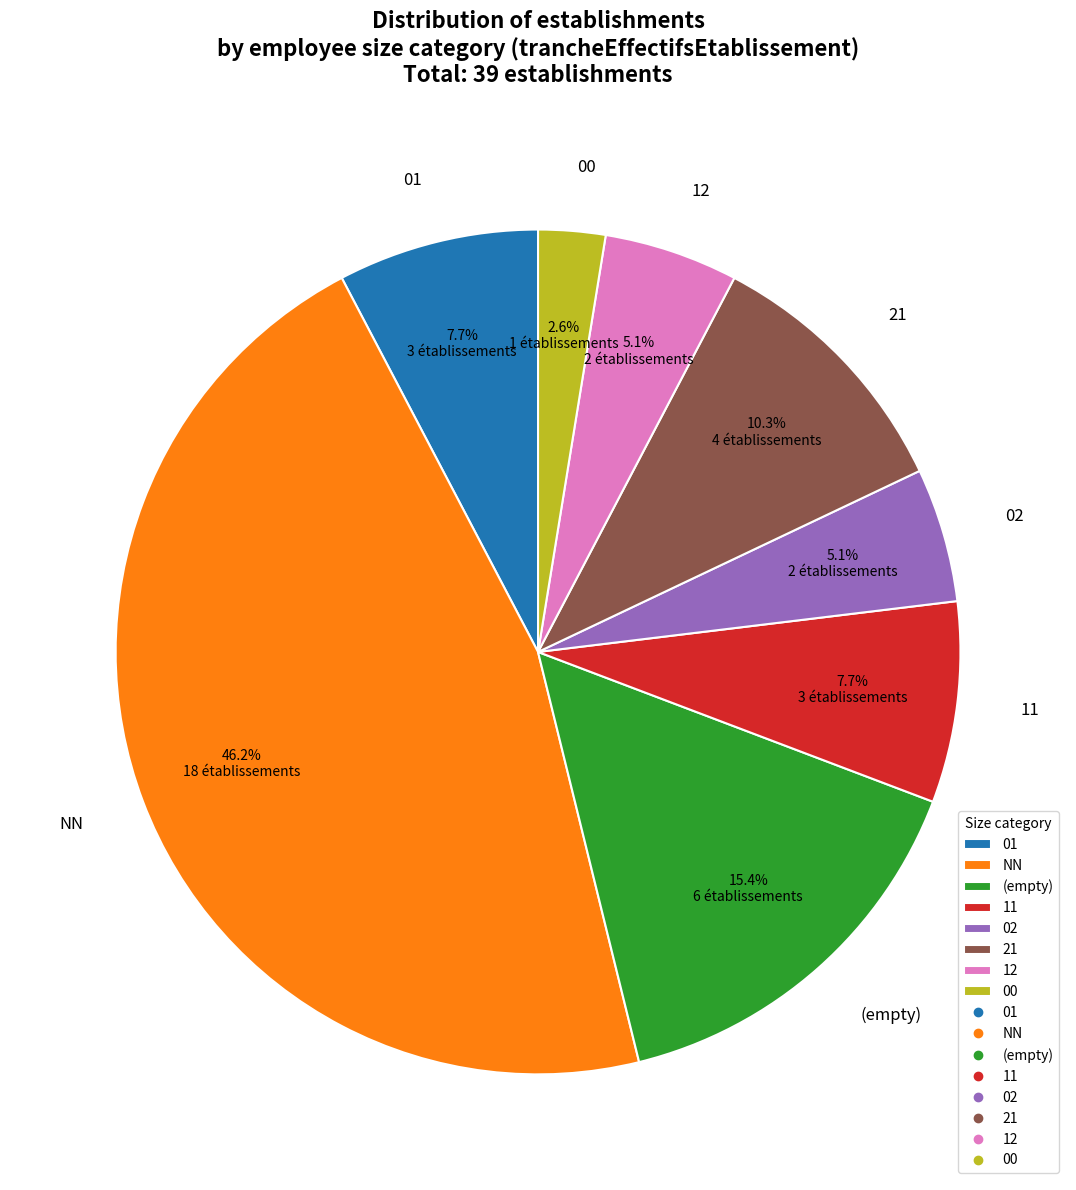

Which category has the smallest portion of the pie?

00